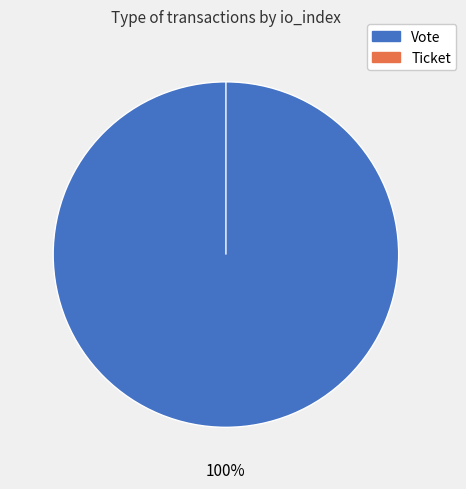

True or false: Ticket accounts for 8% of the total.

False